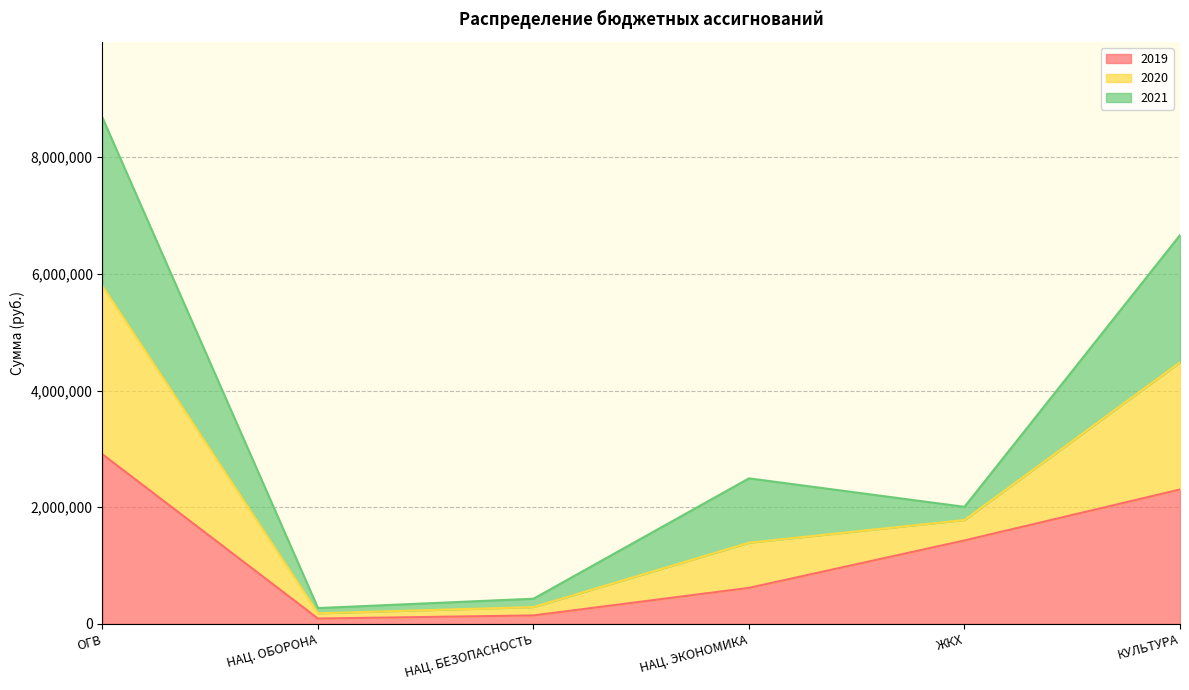

Is it true that 2019 equals 482418 at ЖКХ?

False